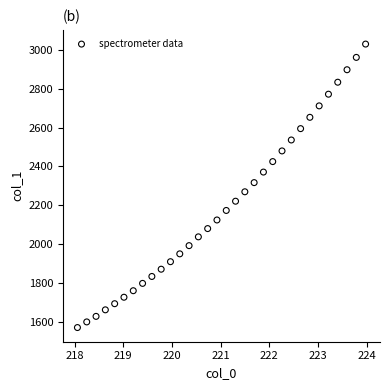

What is the range of X values (max minus min)?

5.9